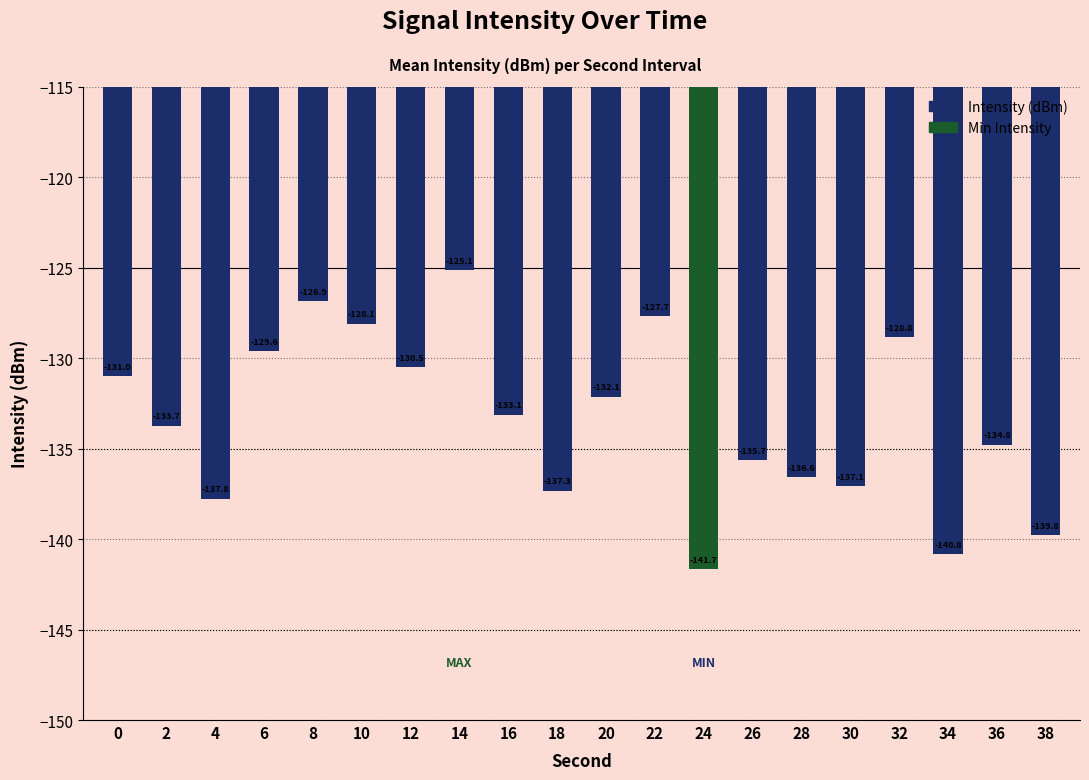

Is it true that the value at 20 is -132.1?

True